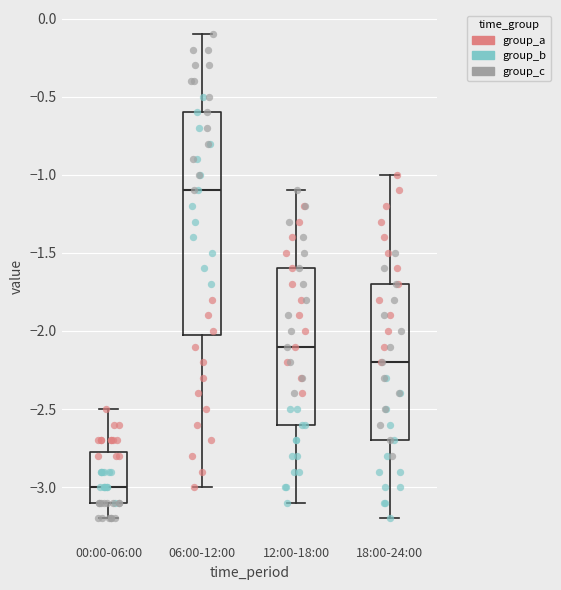

Where is the lower edge of the box for 00:00-06:00 on the y-axis? The values are not printed on the chart, so give them approximately, as read against the axis.

-3.10